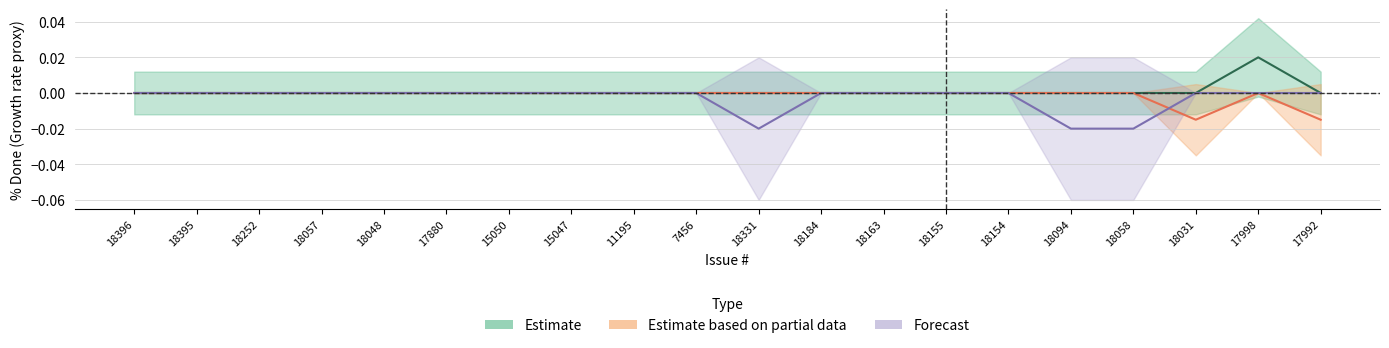

The Forecast series shows -0.0 at 15050. True or false?

False